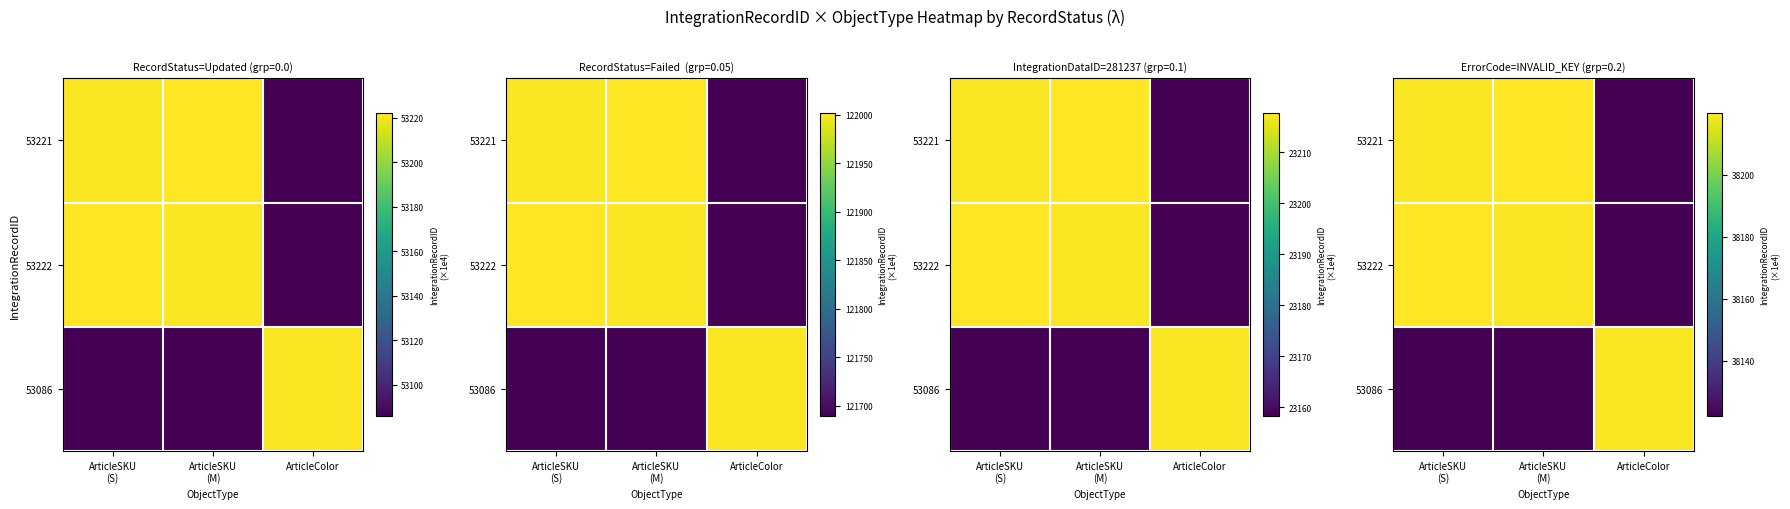

What is the highest value of the 53222 series?

38219.8